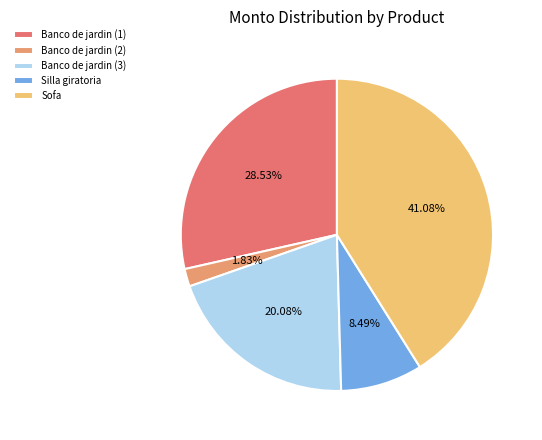

The Banco de jardin (1) slice represents 29% of the pie. True or false?

True